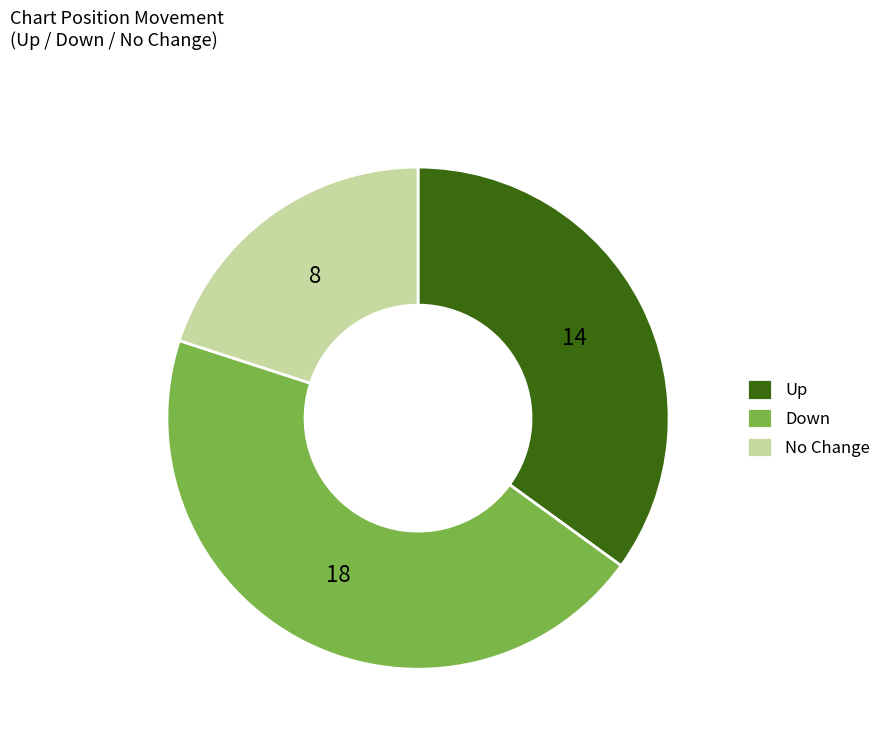

Between Down and No Change, which is larger?

Down